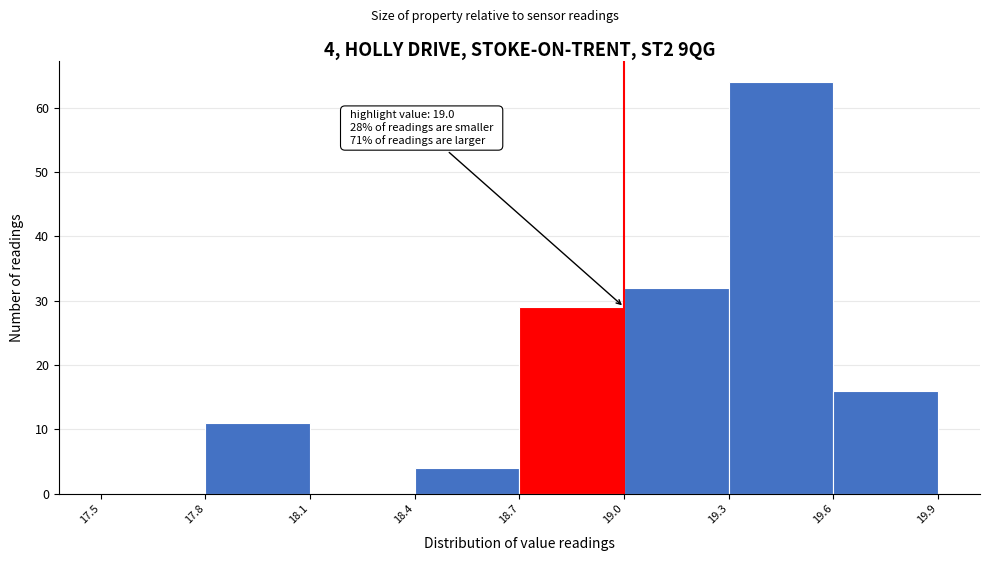

Which range on the x-axis has the tallest bar?

19.3 to 19.6